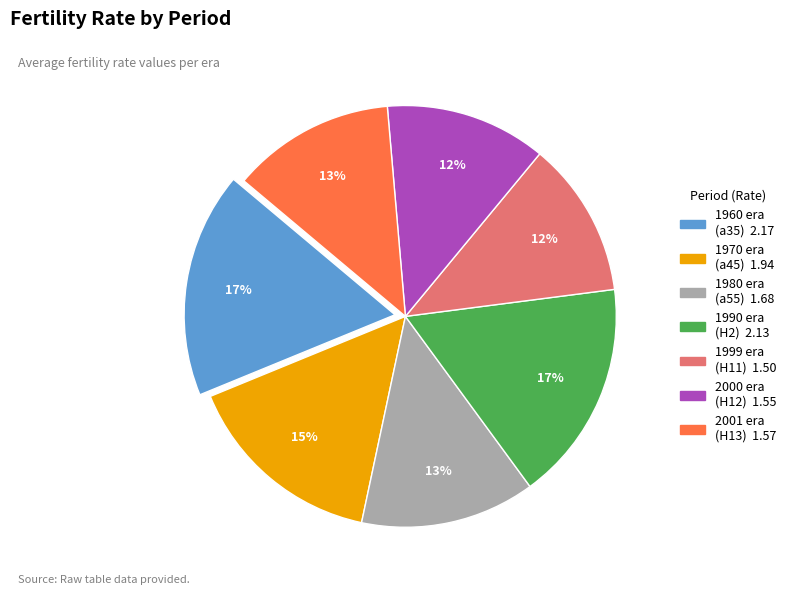

To the nearest percent, what is the difference between the largest and smallest slice percentages?

5%